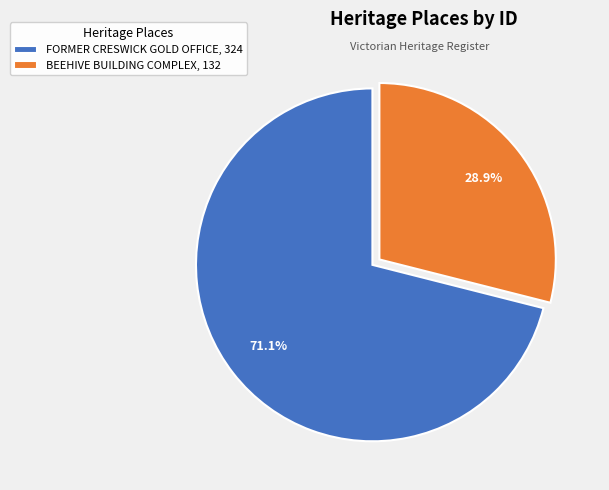

How many segments does this pie chart have?

2